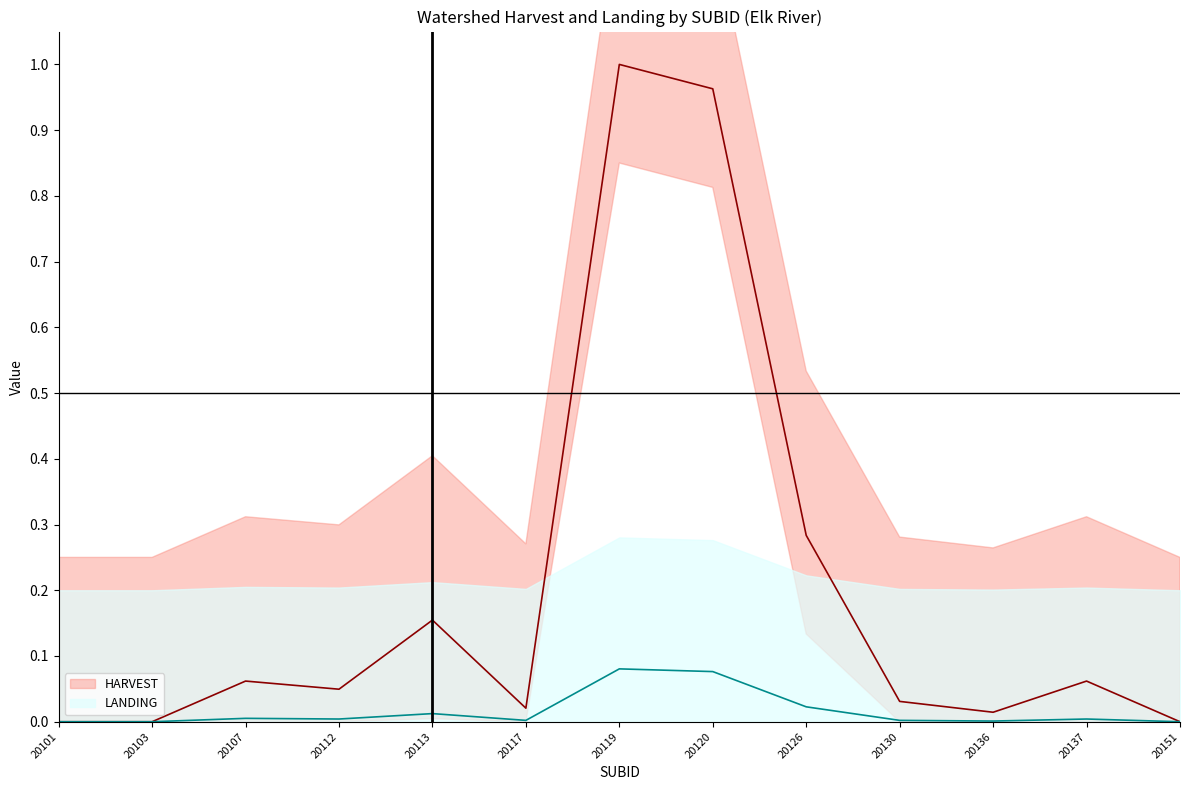

At which category does the chart reach its minimum across all series?

20101